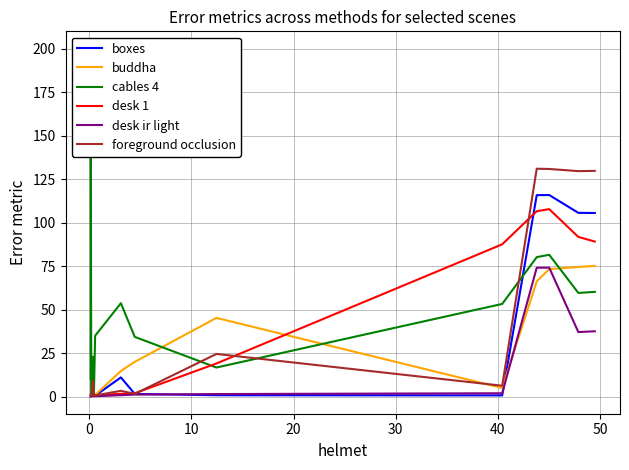

What are all the series names shown in the legend?

boxes, buddha, cables 4, desk 1, desk ir light, foreground occlusion